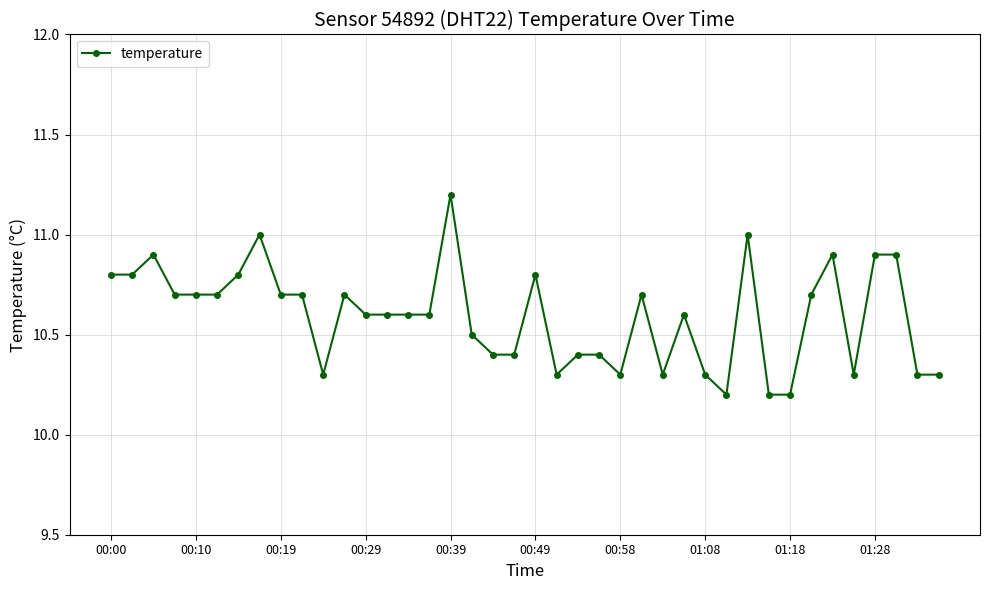

What is the maximum value shown in the chart?

11.2